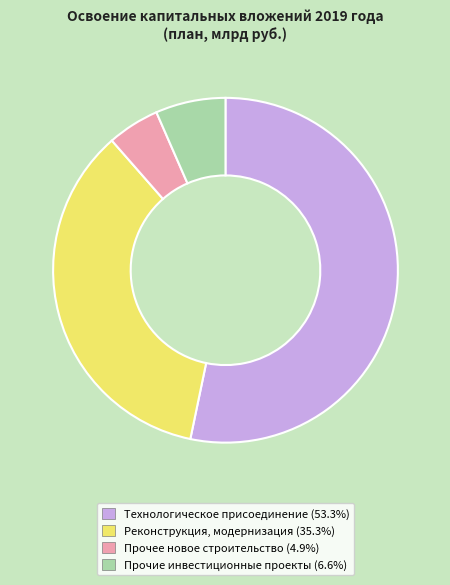

Which slice is the smallest?

Прочее новое строительство